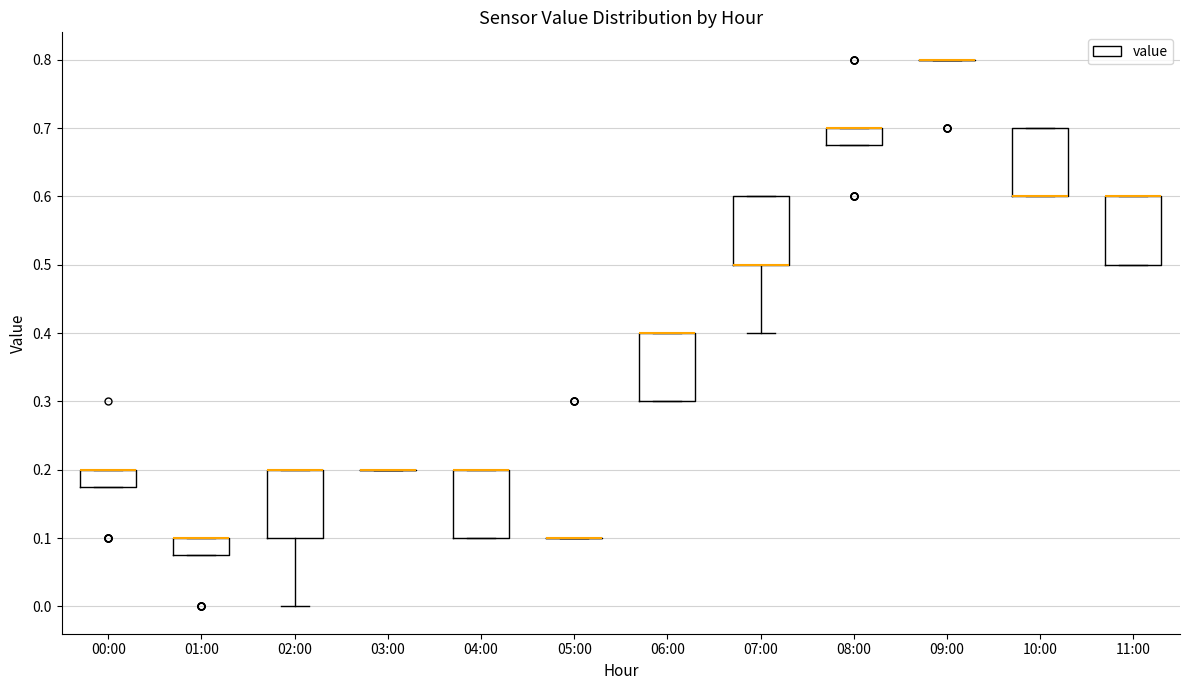

Reading left to right, transcribe this box plot: for each box, give where its median line is, the range the box spans, and where its two whiskers end, as read against the y-axis. The values are not printed on the chart, so give them approximately, as read against the axis.

00:00: median 0.20 (drawn on the box's upper edge), box 0.18 to 0.20, whiskers 0.18 to 0.20
01:00: median 0.10 (drawn on the box's upper edge), box 0.08 to 0.10, whiskers 0.08 to 0.10
02:00: median 0.20 (drawn on the box's upper edge), box 0.10 to 0.20, whiskers 0.00 to 0.20
03:00: box collapsed to a line at 0.20, whiskers 0.20 to 0.20
04:00: median 0.20 (drawn on the box's upper edge), box 0.10 to 0.20, whiskers 0.10 to 0.20
05:00: box collapsed to a line at 0.10, whiskers 0.10 to 0.10
06:00: median 0.40 (drawn on the box's upper edge), box 0.30 to 0.40, whiskers 0.30 to 0.40
07:00: median 0.50 (drawn on the box's lower edge), box 0.50 to 0.60, whiskers 0.40 to 0.60
08:00: median 0.70 (drawn on the box's upper edge), box 0.68 to 0.70, whiskers 0.68 to 0.70
09:00: box collapsed to a line at 0.80, whiskers 0.80 to 0.80
10:00: median 0.60 (drawn on the box's lower edge), box 0.60 to 0.70, whiskers 0.60 to 0.70
11:00: median 0.60 (drawn on the box's upper edge), box 0.50 to 0.60, whiskers 0.50 to 0.60